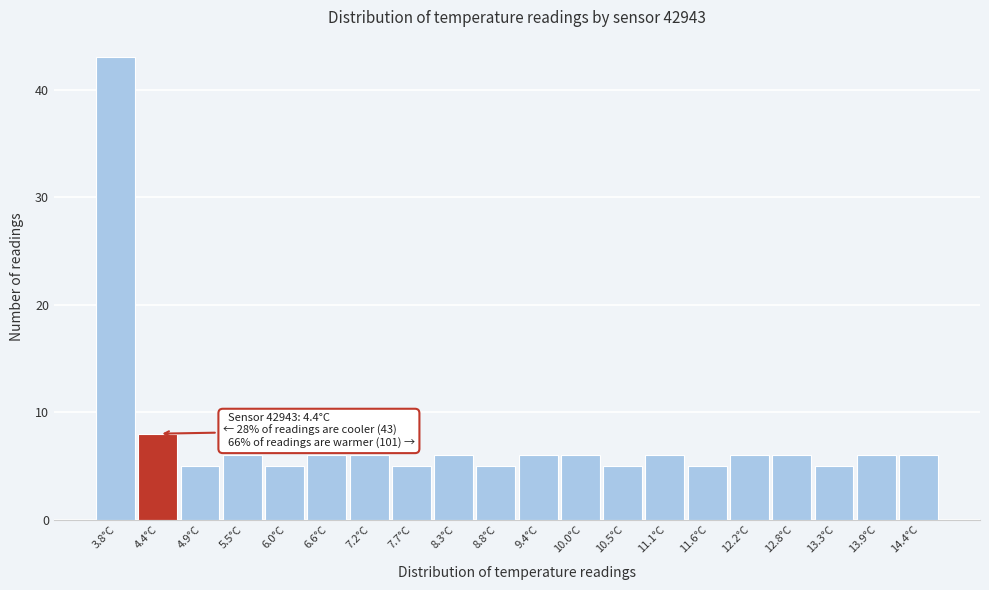

Reading left to right, list all the values displayed in this chart.

3.8°C=43	4.4°C=8	4.9°C=5	5.5°C=6	6.0°C=5	6.6°C=6	7.2°C=6	7.7°C=5	8.3°C=6	8.8°C=5	9.4°C=6	10.0°C=6	10.5°C=5	11.1°C=6	11.6°C=5	12.2°C=6	12.8°C=6	13.3°C=5	13.9°C=6	14.4°C=6